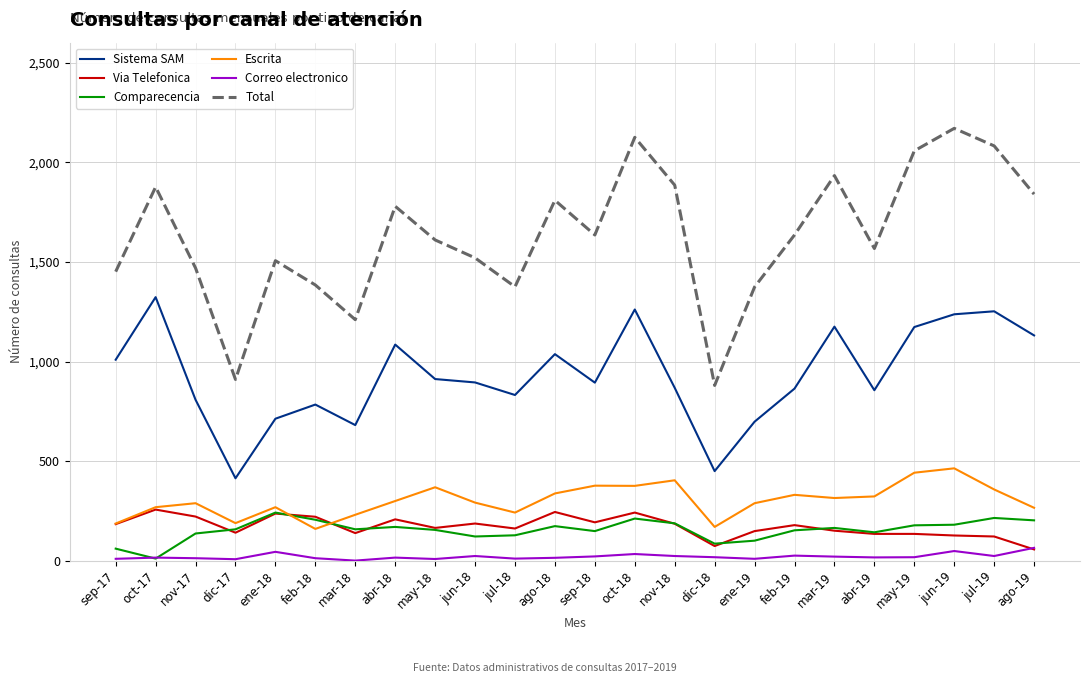

Is the value of Total at may-19 greater than the value of Via Telefonica at jun-19?

Yes